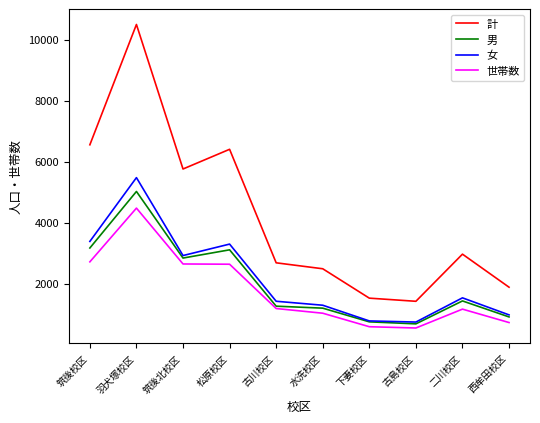

Is the value of 計 at 筑後北校区 greater than the value of 女 at 羽犬塚校区?

Yes